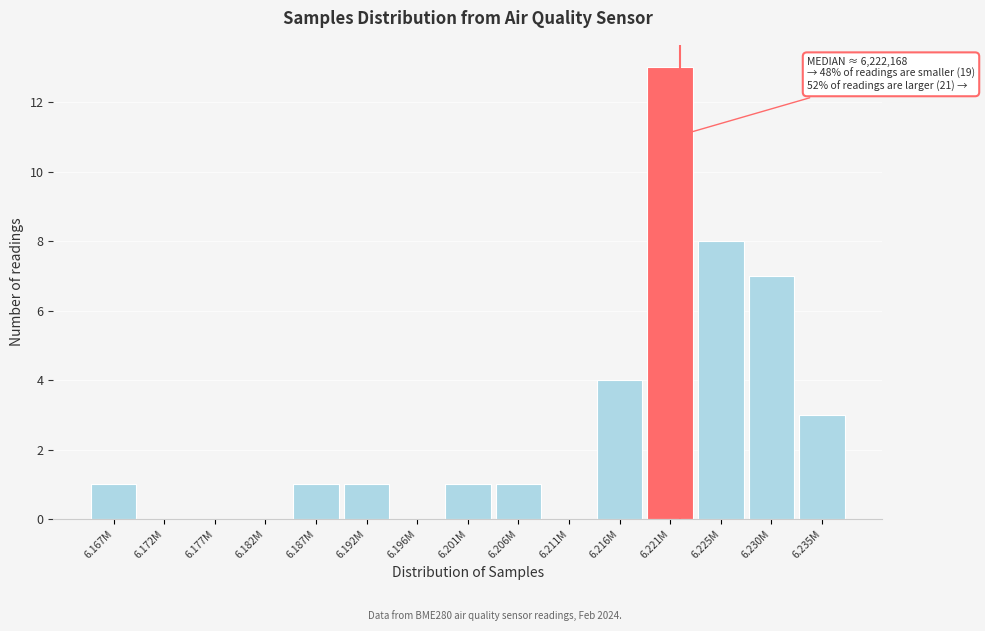

Reading left to right, what are all the values shown in this chart?

6.167M=1	6.172M=0	6.177M=0	6.182M=0	6.187M=1	6.192M=1	6.196M=0	6.201M=1	6.206M=1	6.211M=0	6.216M=4	6.221M=13	6.225M=8	6.230M=7	6.235M=3